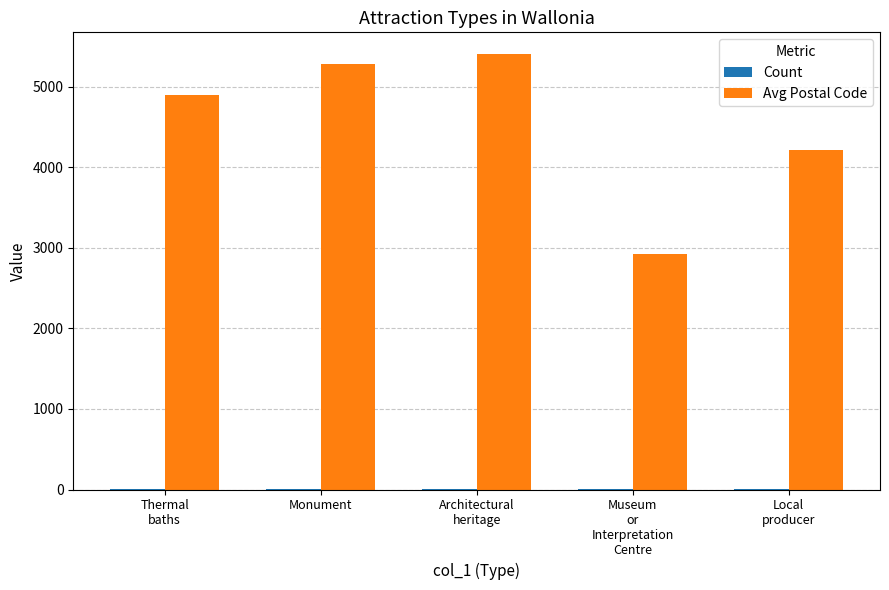

What is the total value across all series at Thermal
baths?

4901